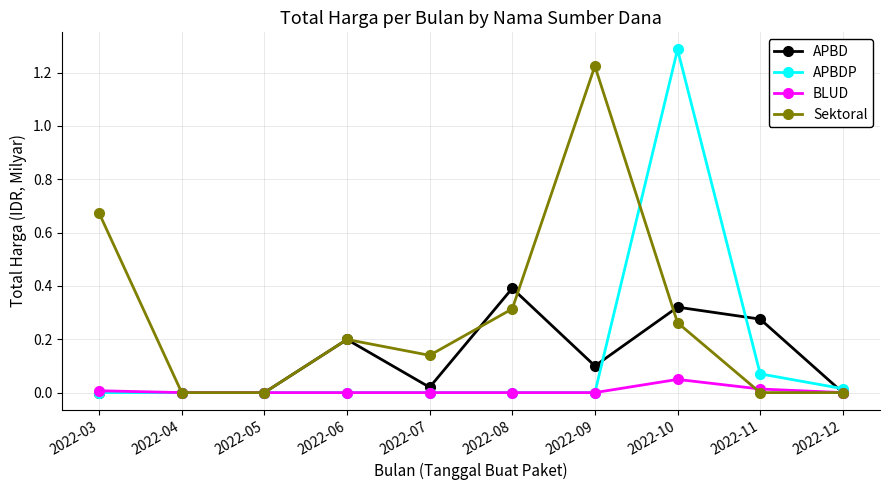

What is the spread (max minus min) of values at 2022-08?

0.4